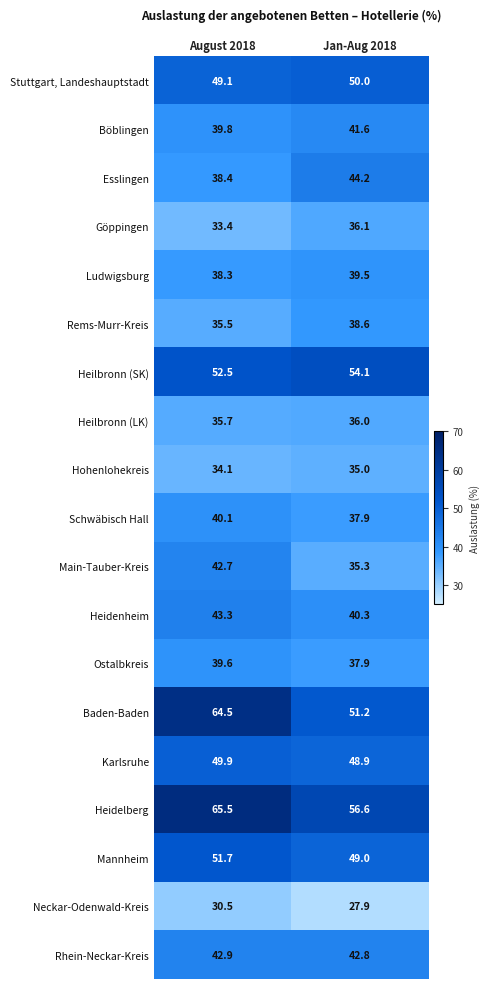

What is the difference between the maximum and minimum values in the Baden-Baden series?

13.3